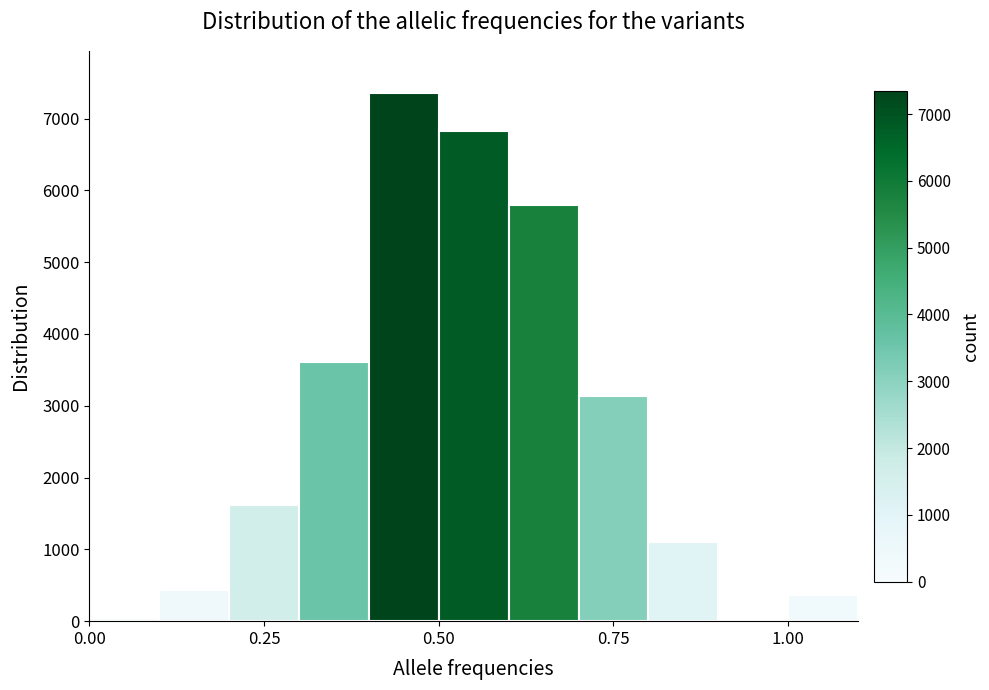

Around what value on the x-axis is the tallest bar? Give the approximate position of its centre, as read against the axis.

0.45